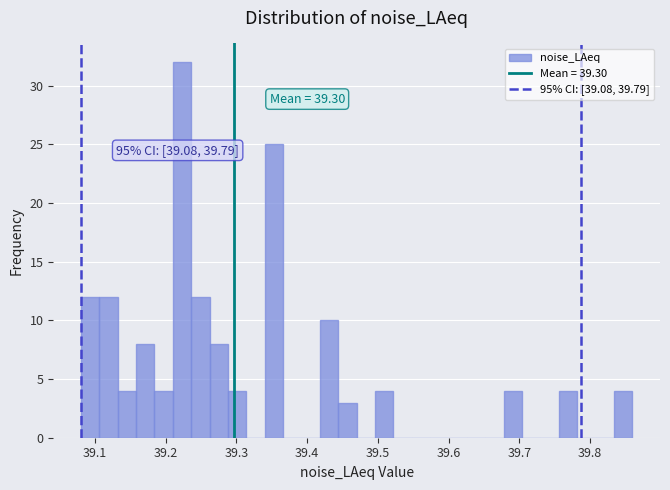

Around what value on the x-axis is the tallest bar? Give the approximate position of its centre, as read against the axis.

39.22